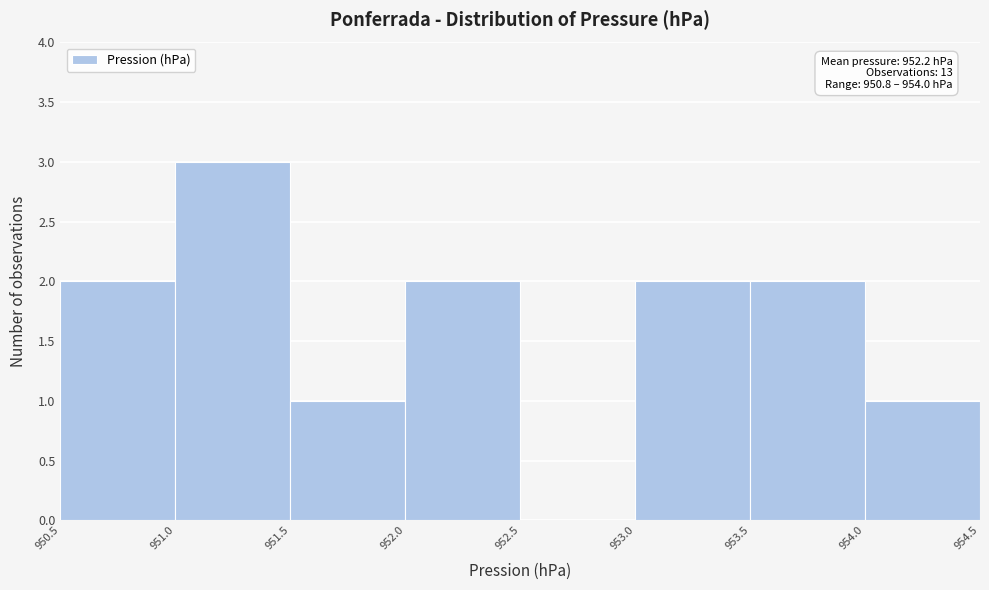

Over which range of the x-axis is the bar tallest?

951.0 to 951.5